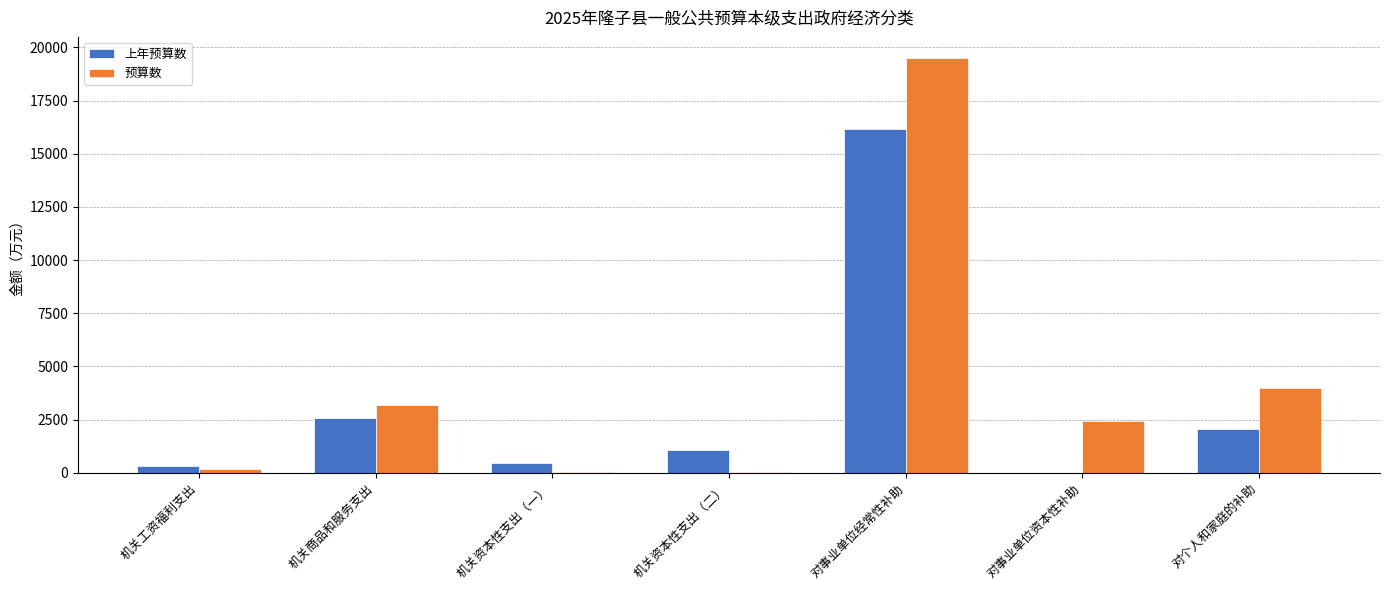

Which series has the largest total across all categories?

预算数